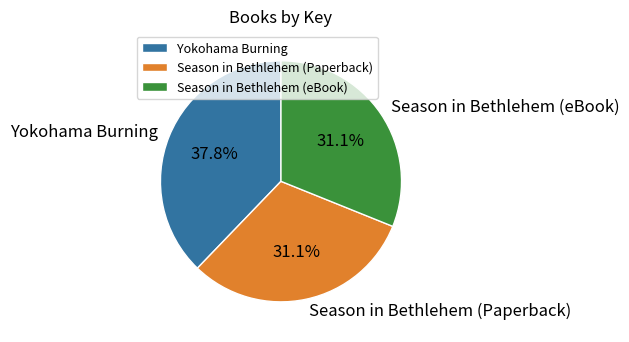

To the nearest percent, what is the average slice percentage?

33%